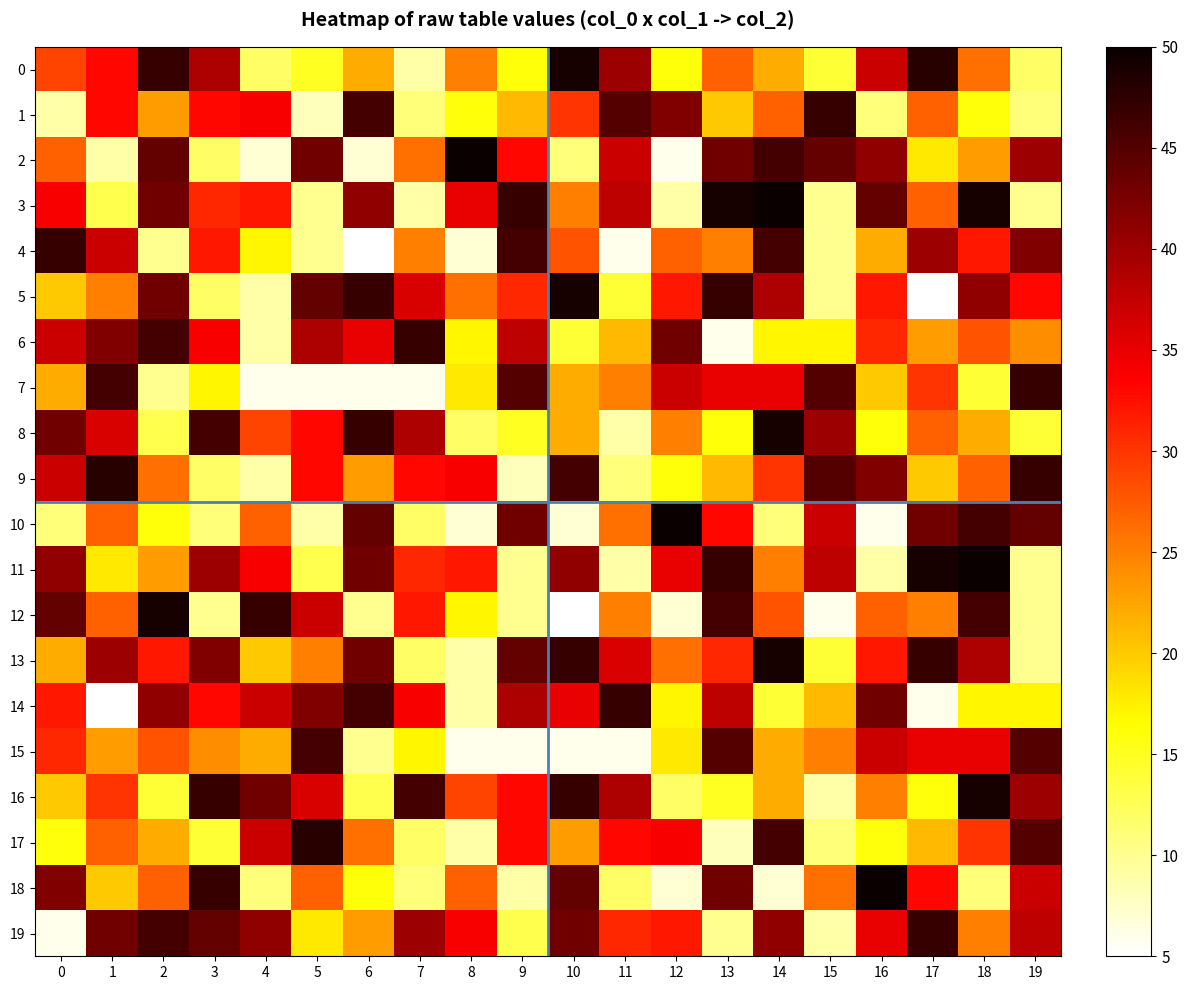

Which series changed the most between 3 and 15?

16